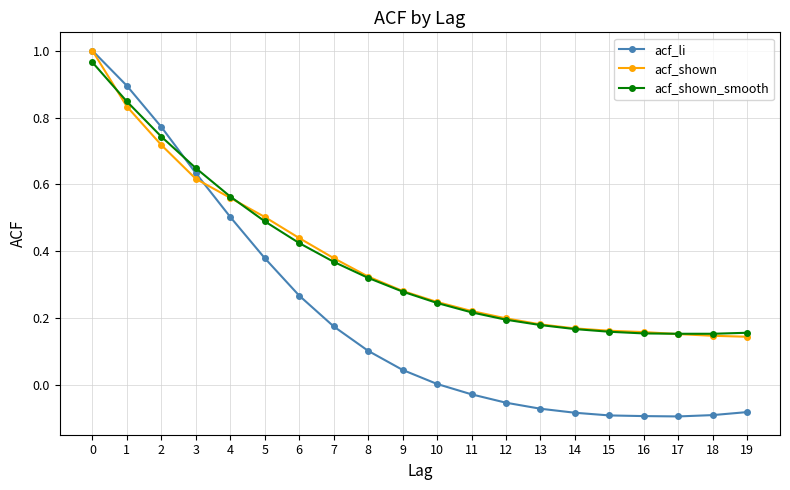

True or false: acf_li and acf_shown intersect in this chart.

True